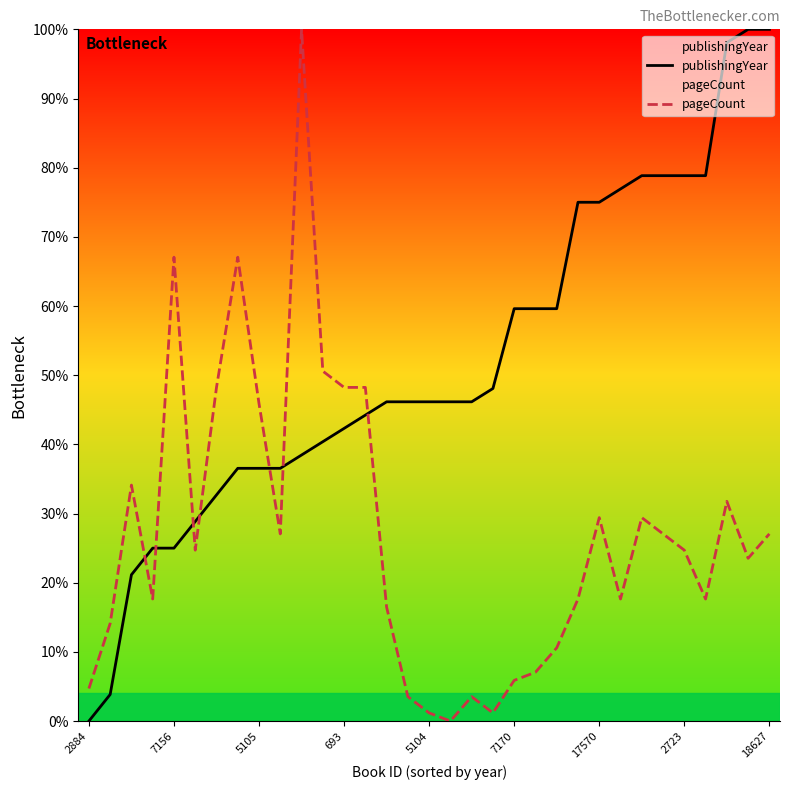

At which category is the sum across all series the highest?

10